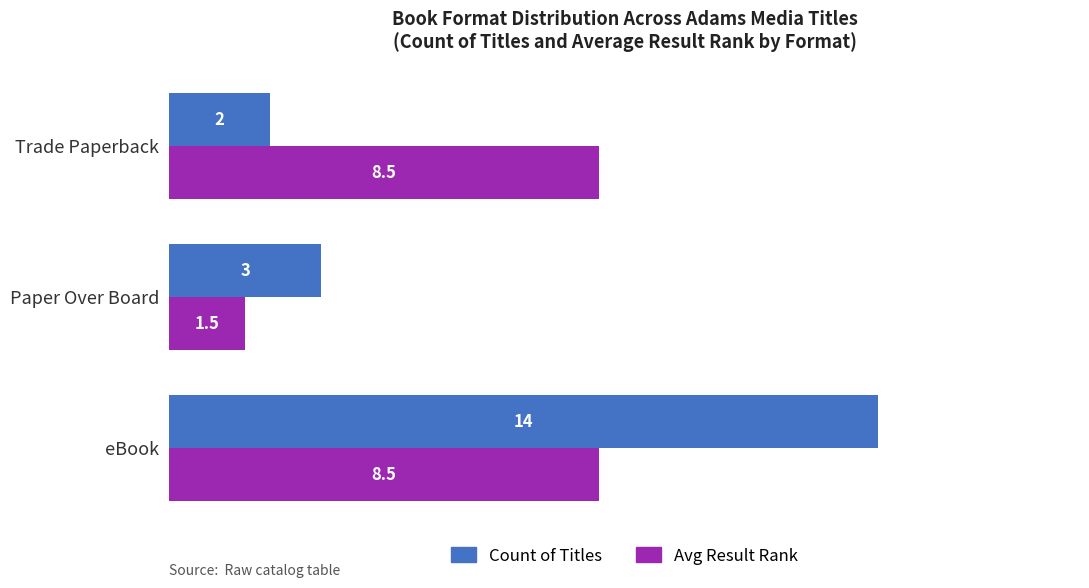

What is the approximate value of Avg Result Rank at Trade Paperback?

8.5